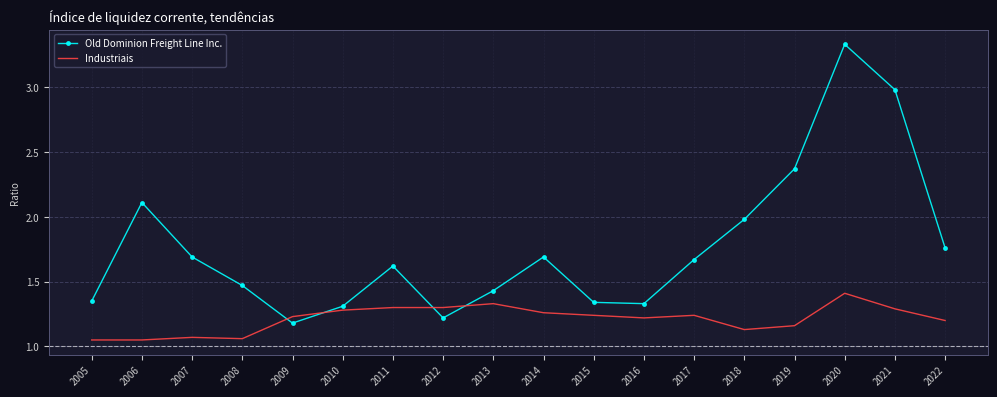

Which label corresponds to the largest value in the chart?

2020